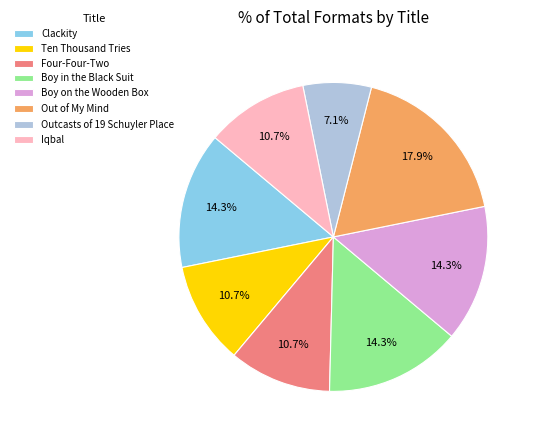

How many segments does this pie chart have?

8